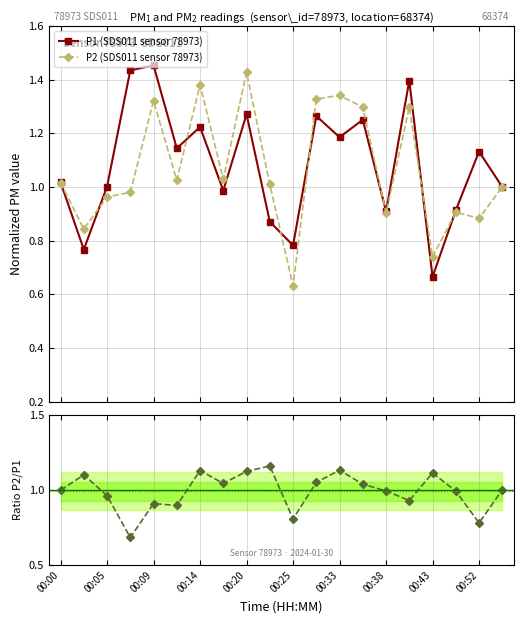

What is the value of the P2/P1 ratio point at the 16th from the left?

0.9